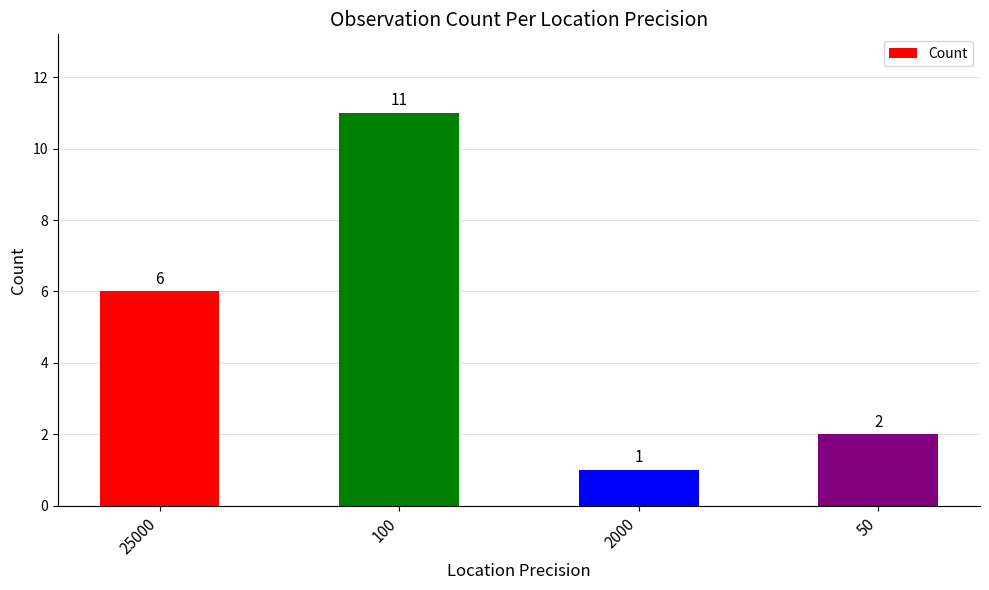

How many series are shown in this chart?

1